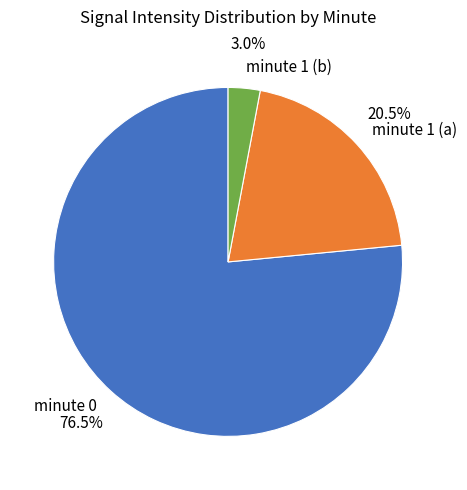

What is the ratio of the value at minute 0 to the value at minute 1 (a)?

3.7